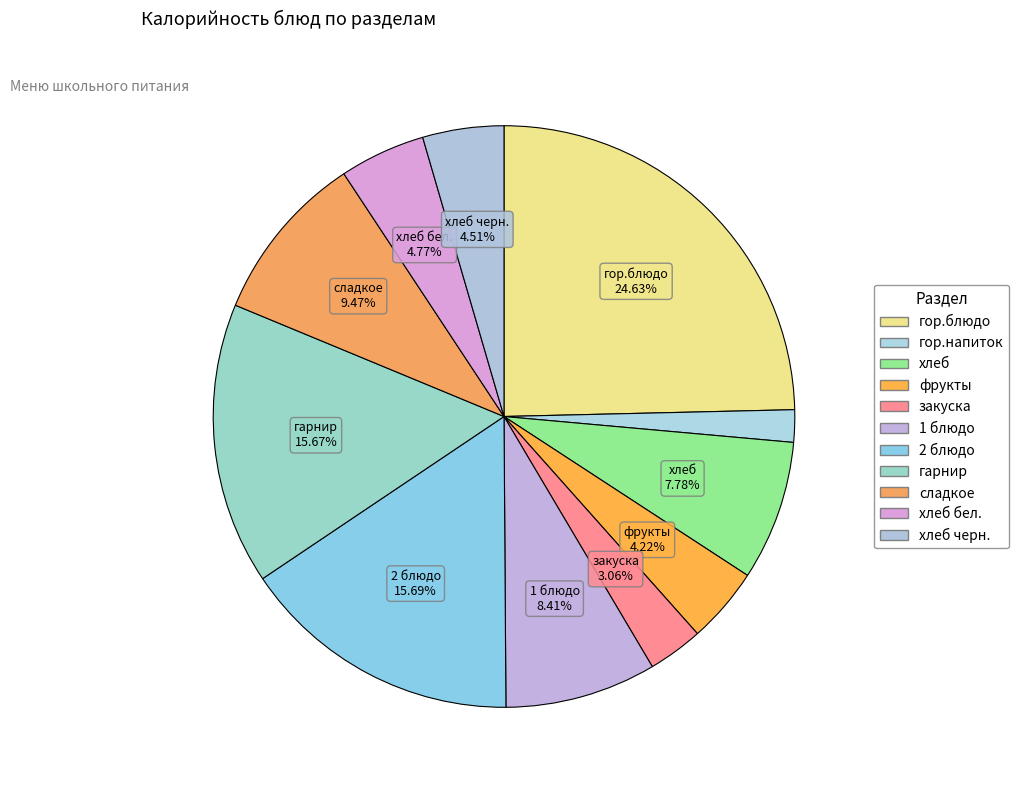

How many slices are in this pie chart?

11